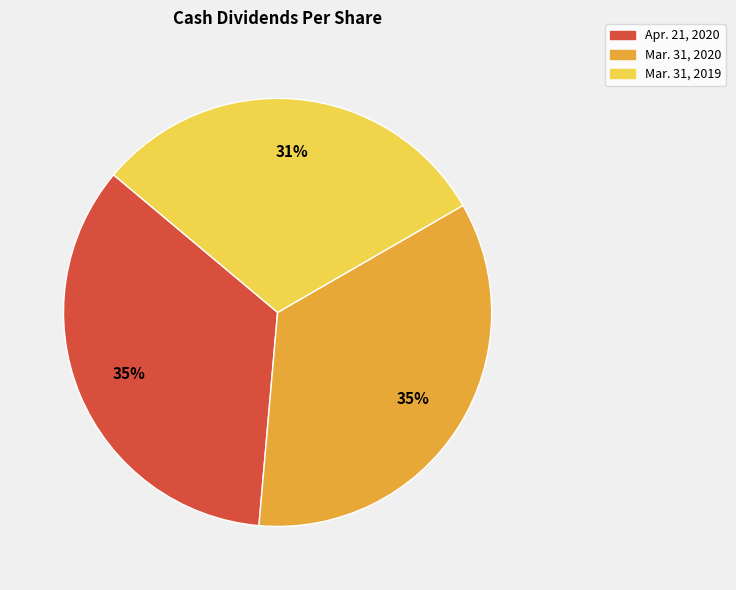

Which has a higher value, Mar. 31, 2019 or Mar. 31, 2020?

Mar. 31, 2020